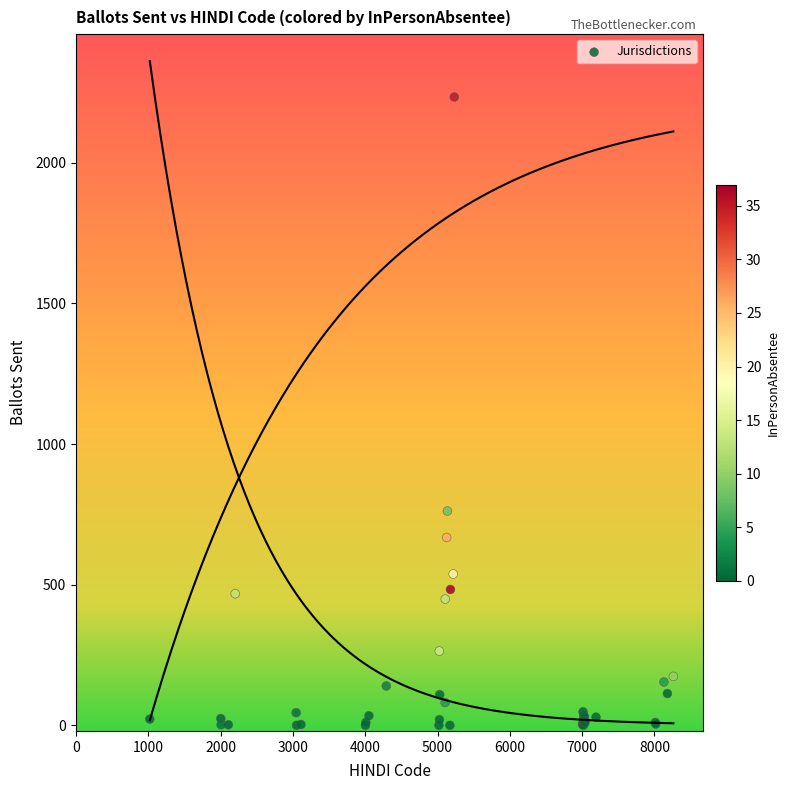

What Y value in the scatter plot is closest to 1117?

762